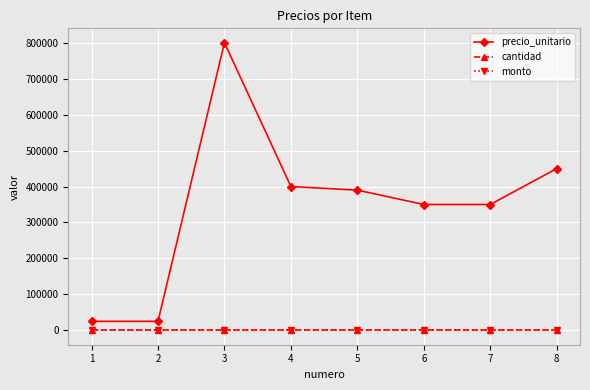

What is the greatest value displayed?

800000